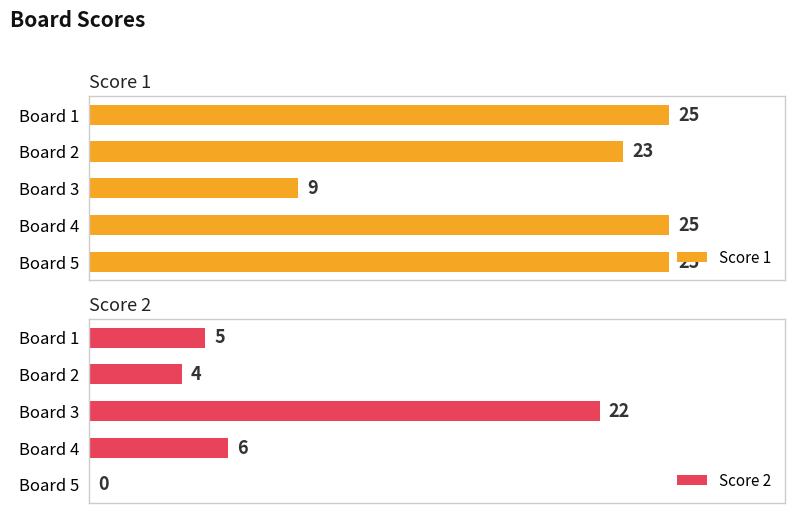

Rank the categories by Score 2 value from lowest to highest.

4, 1, 0, 3, 2